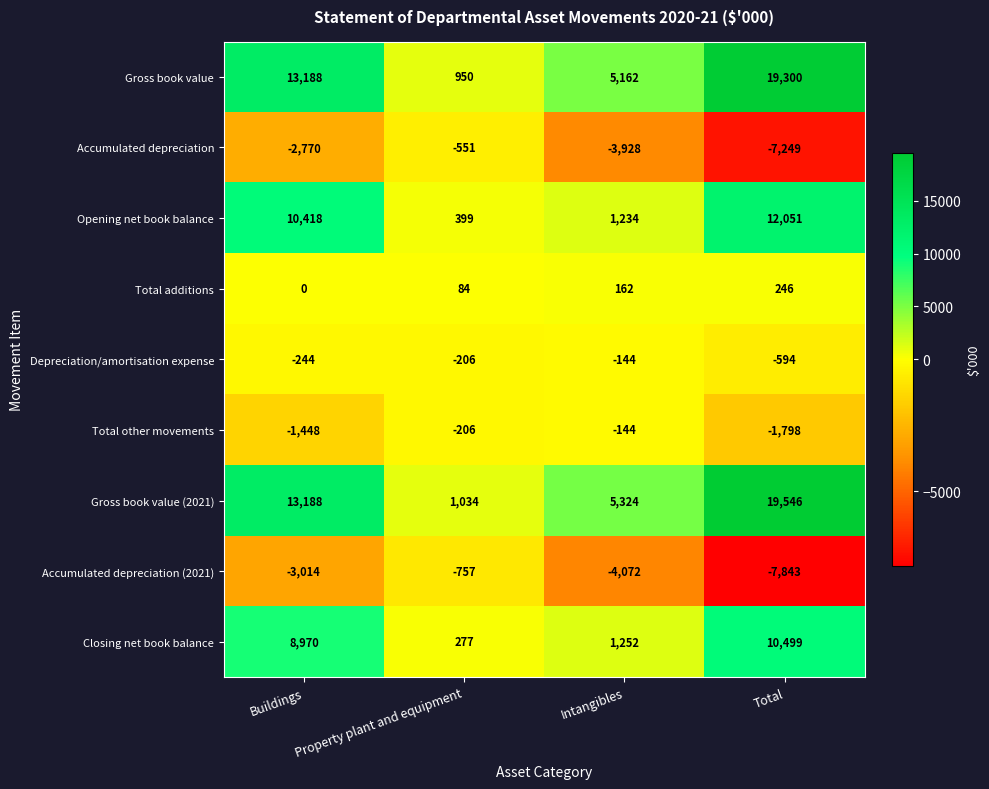

Is it true that Total other movements equals -206 at Property plant and equipment?

True